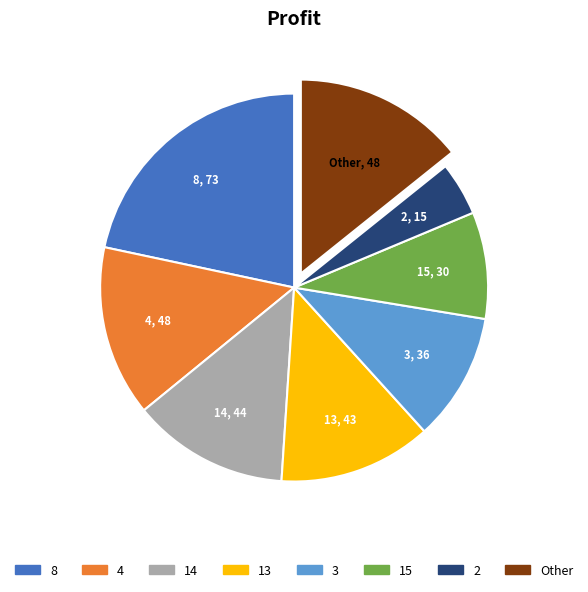

Is there a majority slice in this chart?

No